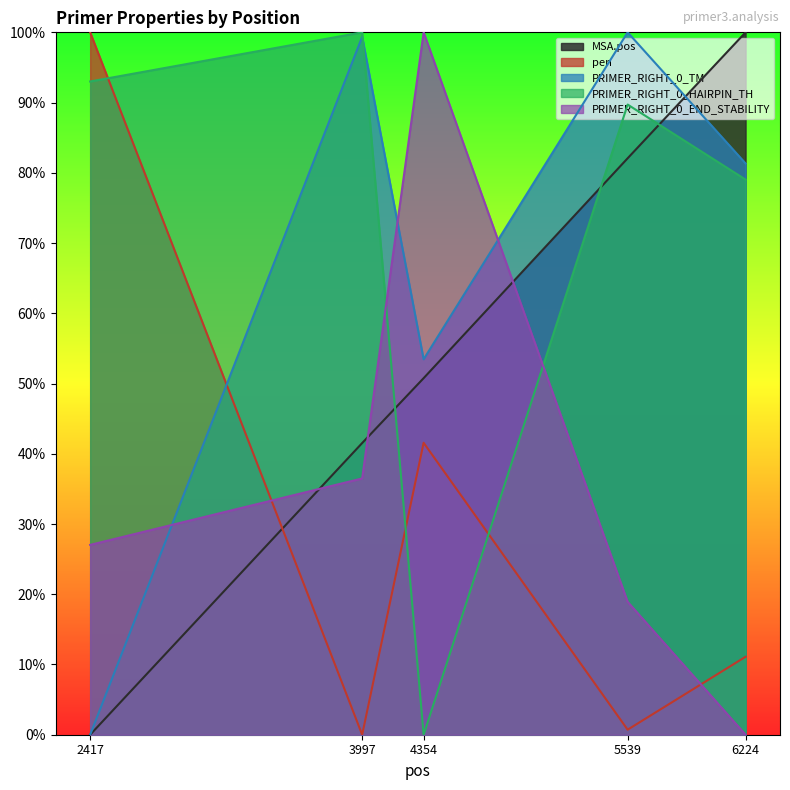

Reading left to right, extract all data points from this chart.

MSA.pos: 2417=0.0	3997=0.4	4354=0.5	5539=0.8	6224=1.0
pen: 2417=1.0	3997=0.0	4354=0.4	5539=0.0	6224=0.1
PRIMER_RIGHT_0_TM: 2417=0.0	3997=1.0	4354=0.5	5539=1.0	6224=0.8
PRIMER_RIGHT_0_HAIRPIN_TH: 2417=0.9	3997=1.0	4354=0.0	5539=0.9	6224=0.8
PRIMER_RIGHT_0_END_STABILITY: 2417=0.3	3997=0.4	4354=1.0	5539=0.2	6224=0.0